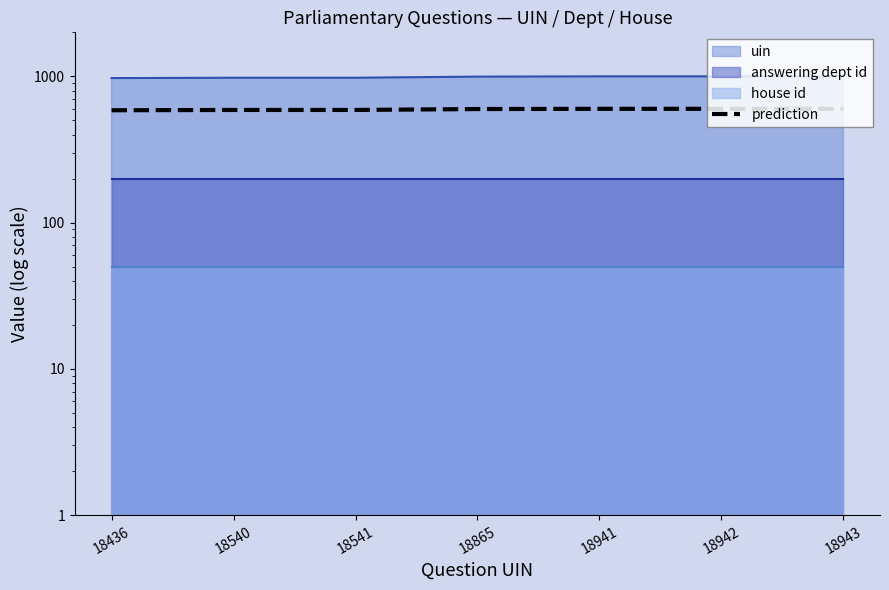

What is the difference between the maximum and minimum values?

13.4